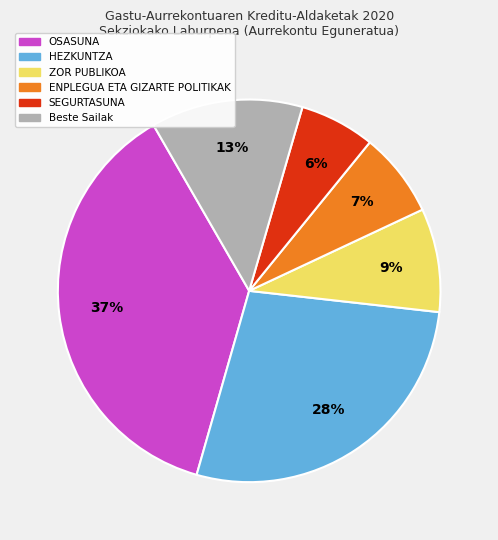

Is there any slice that represents more than half of the pie?

No